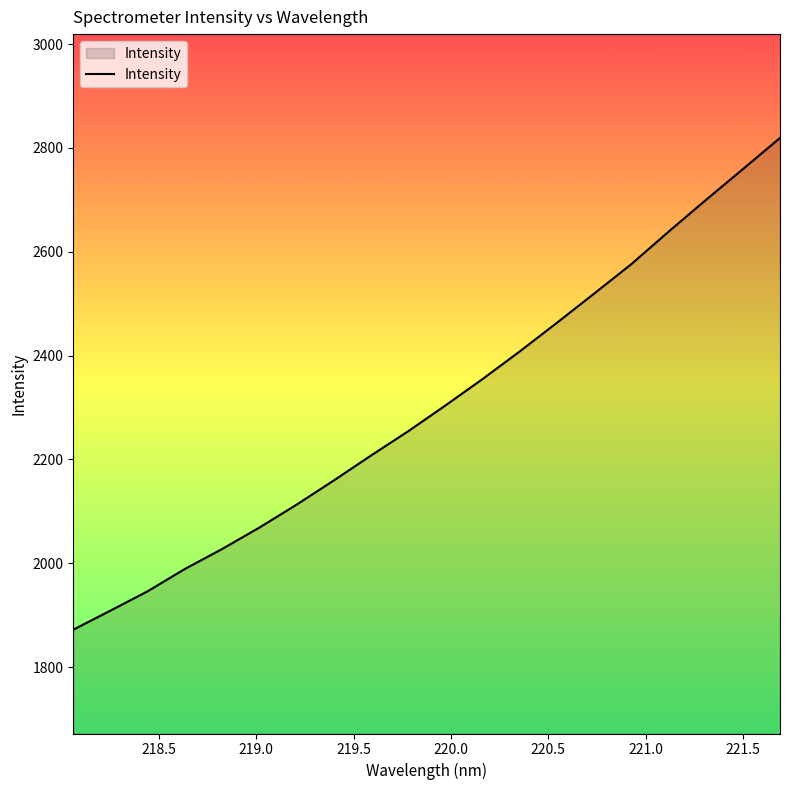

How many values are below 2303?

10